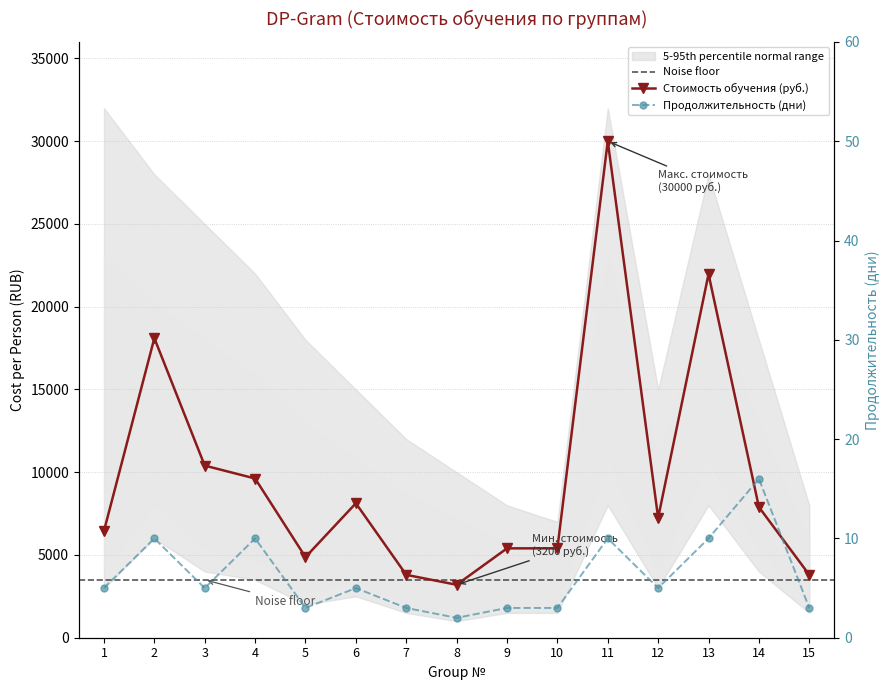

What is the average value of the Стоимость обучения (руб.) series?

9752